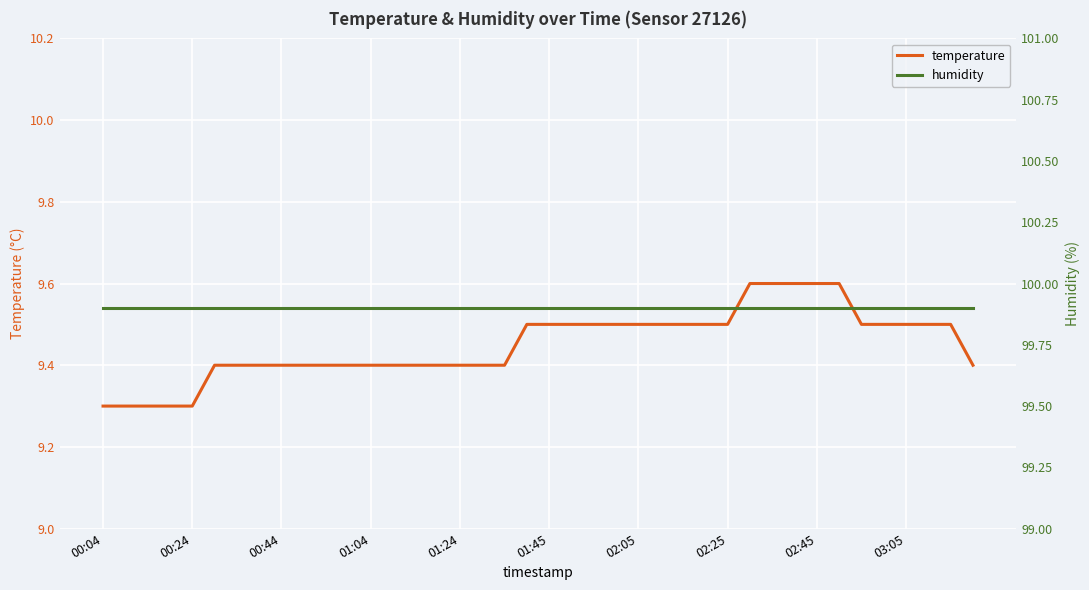

Is the value of humidity at 37 greater than the value of temperature at 21?

Yes